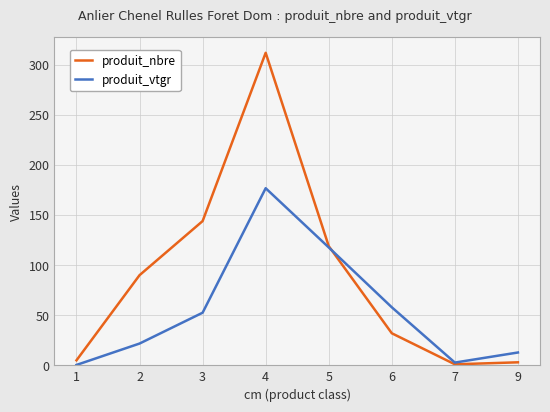

Rank the series at 6 from lowest to highest value.

produit_nbre, produit_vtgr